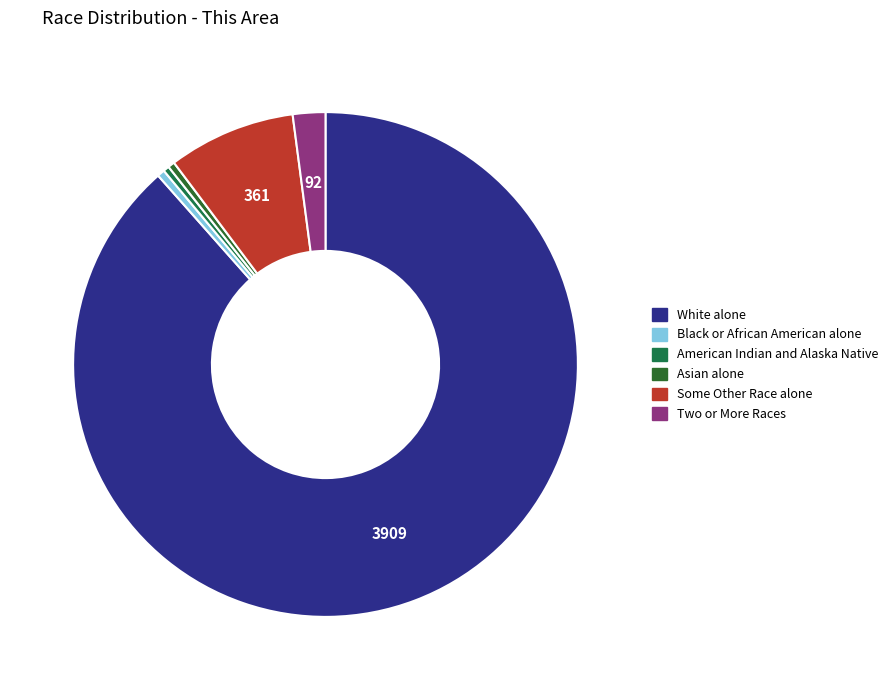

Is there a majority slice in this chart?

Yes